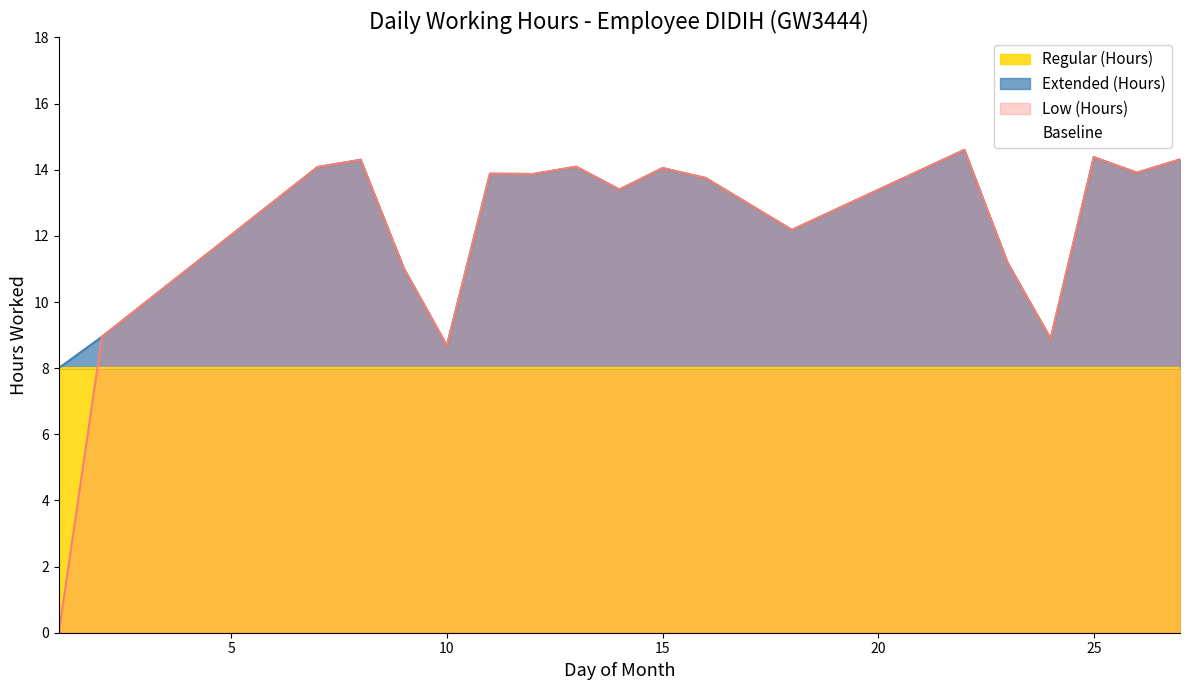

What is the lowest value of the Extended (Hours) series?

8.0